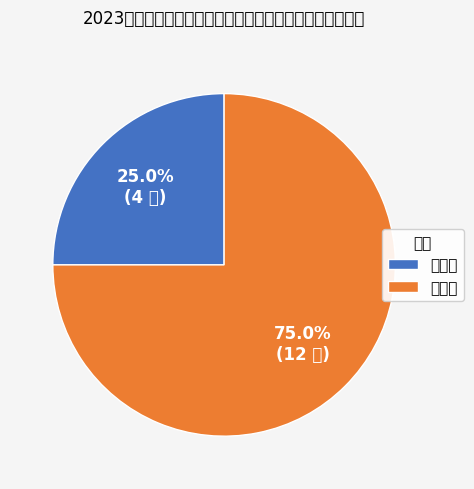

Is there any slice that represents more than half of the pie?

Yes